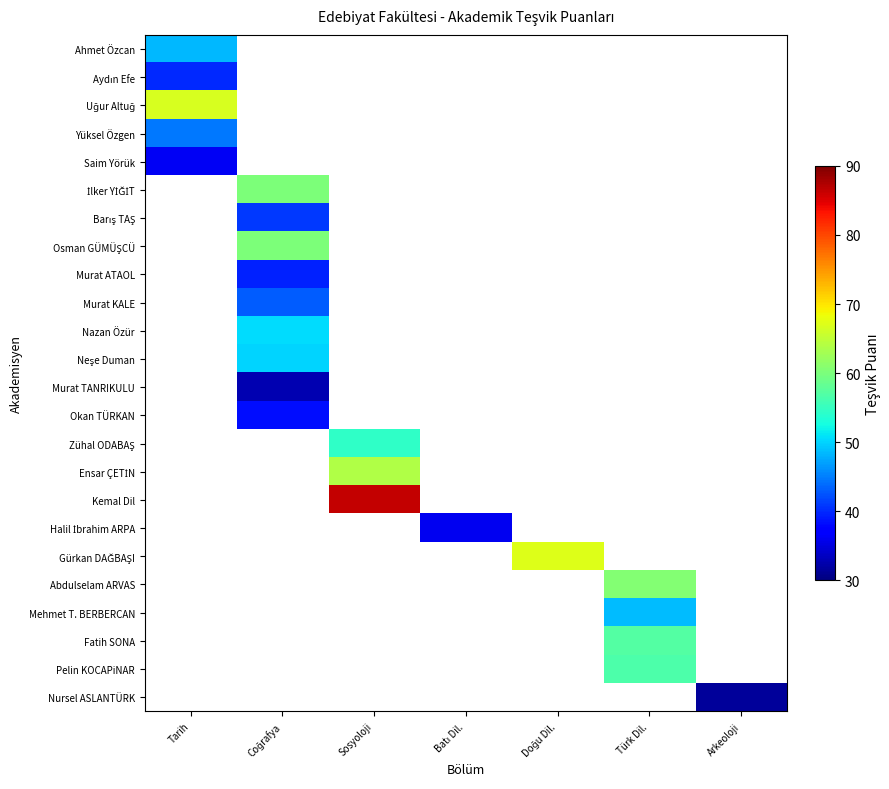

Count the number of categories in the chart.

7